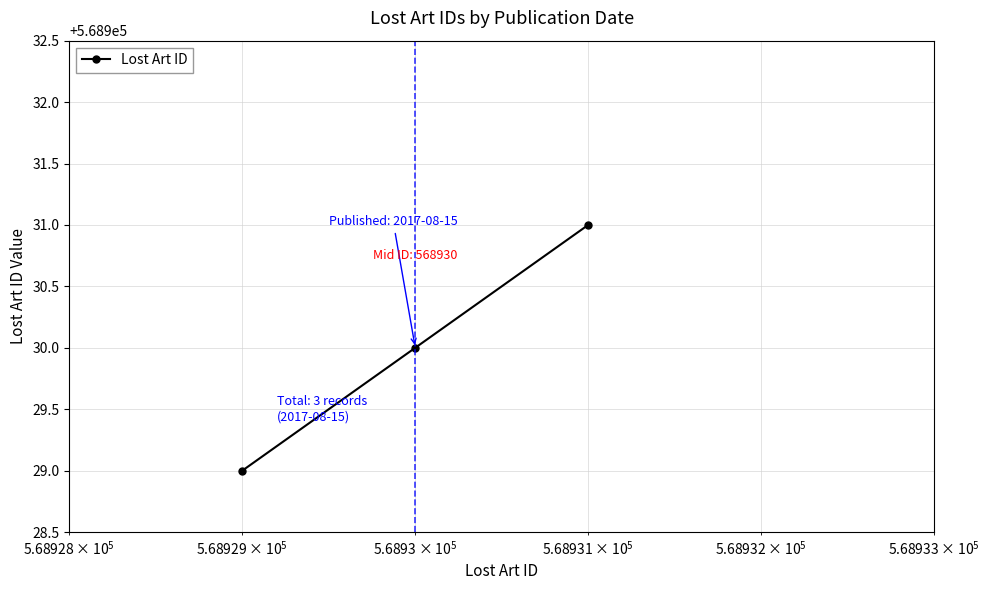

What is the sum of all values?

1706790